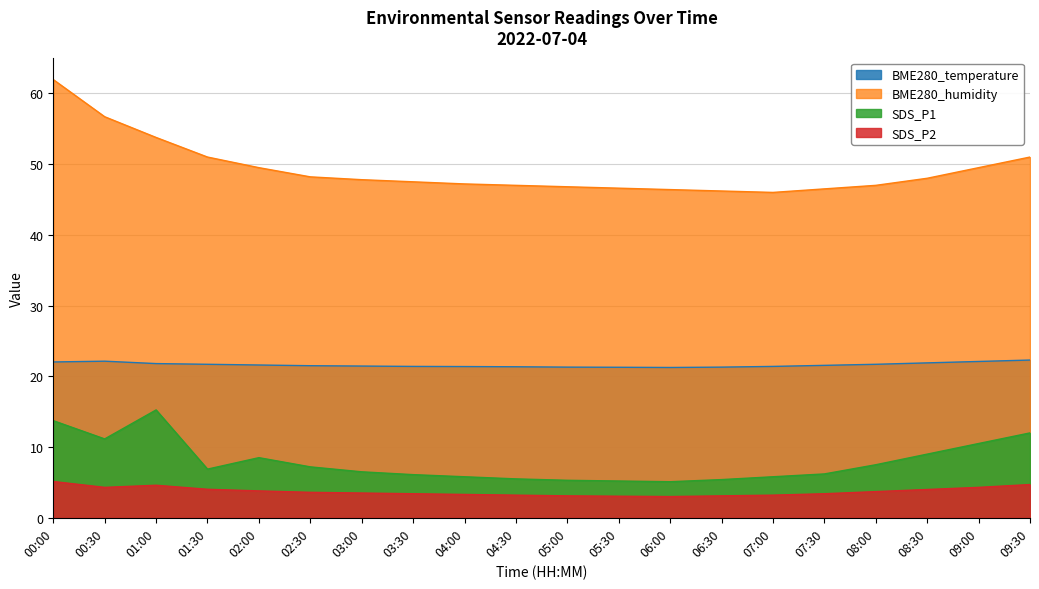

Where is the first local minimum for BME280_humidity?

07:00